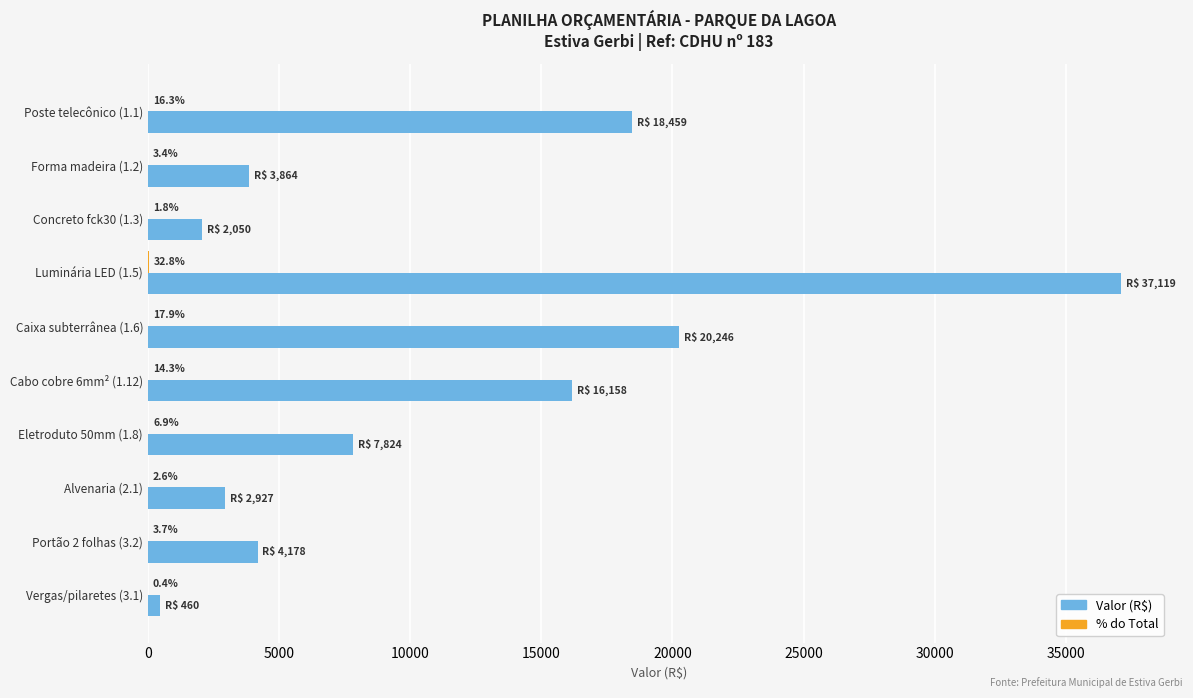

Read the Valor (R$) value at Eletroduto 50mm (1.8).

7823.9